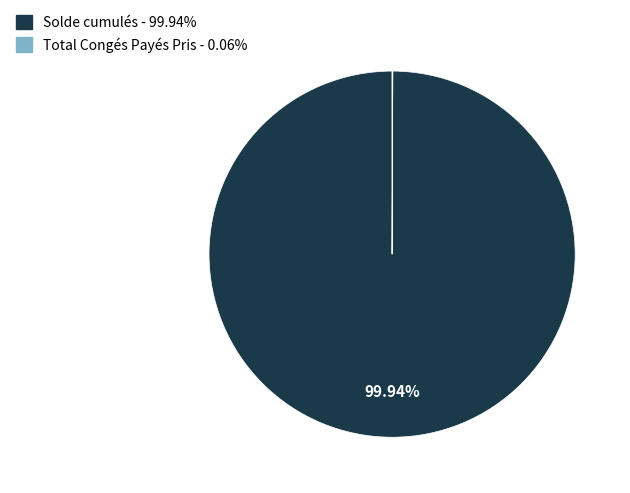

Which slice represents more than half of the pie?

Solde cumulés